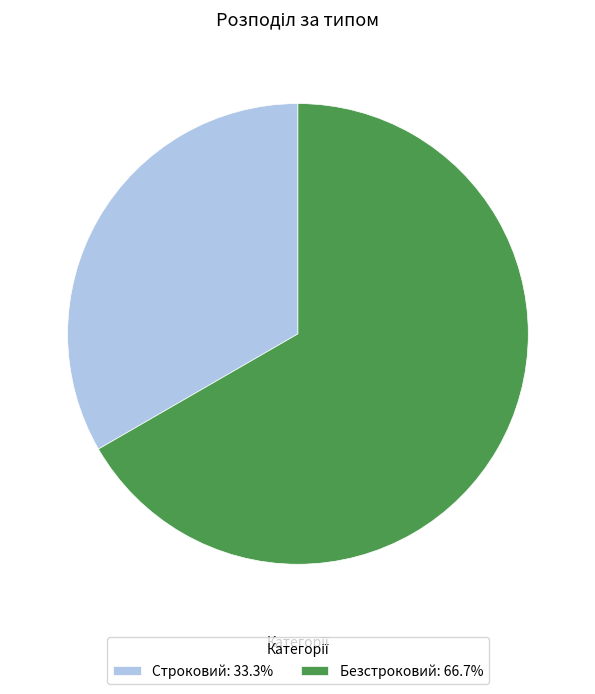

Approximately how many times larger is the value at Безстроковий: 66.7% compared to Строковий: 33.3%?

2.0